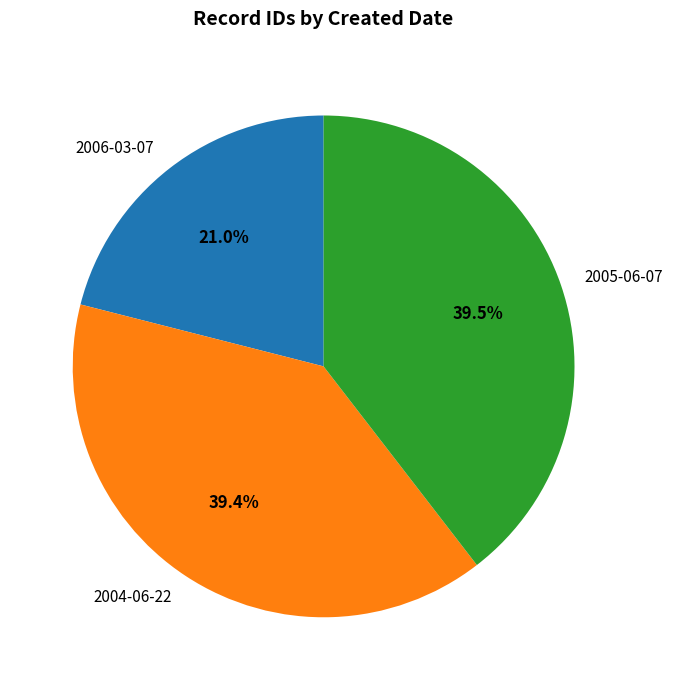

To the nearest percent, what is the combined percentage of 2004-06-22 and 2006-03-07?

60%